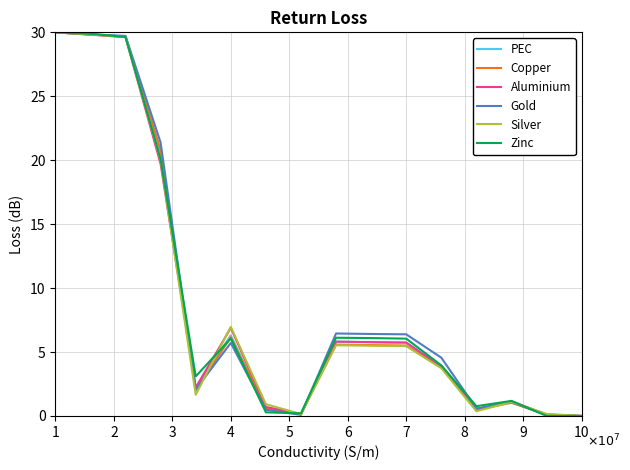

How many lines are shown in the chart?

6